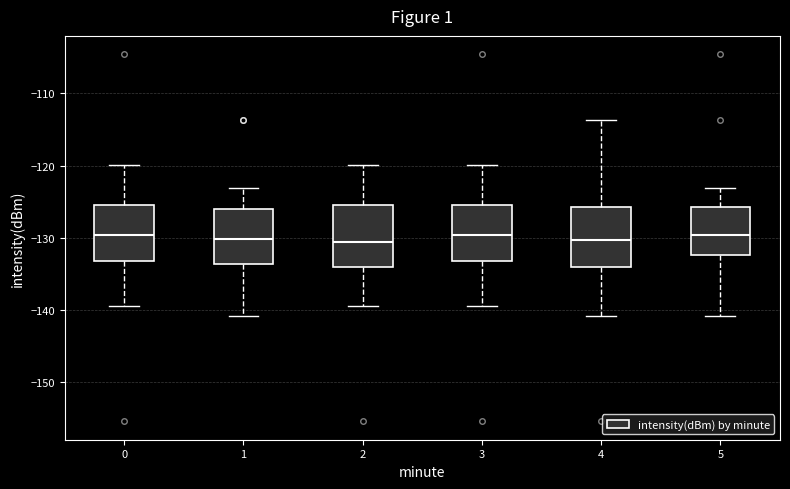

Where does the upper whisker of the box at x = 0 end on the y-axis? The values are not printed on the chart, so give them approximately, as read against the axis.

-120